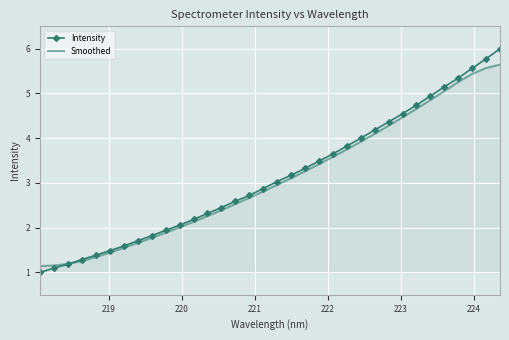

Which series has the widest spread of values?

Intensity